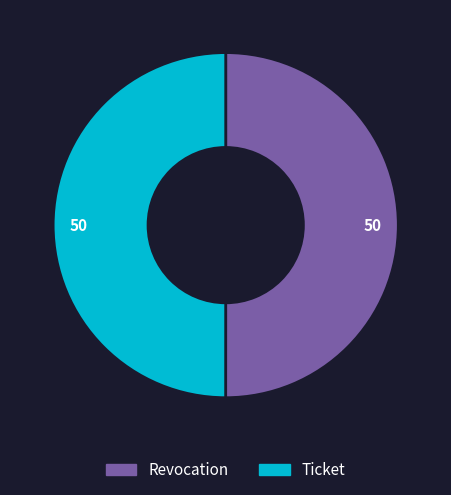

True or false: Revocation accounts for 36% of the total.

False